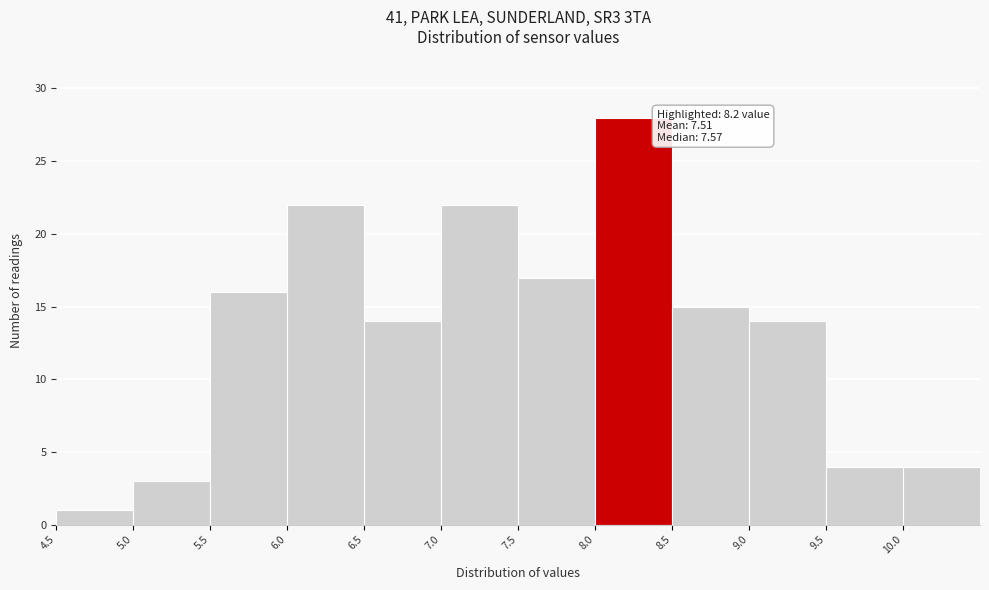

Which range on the x-axis has the tallest bar?

8.0 to 8.5